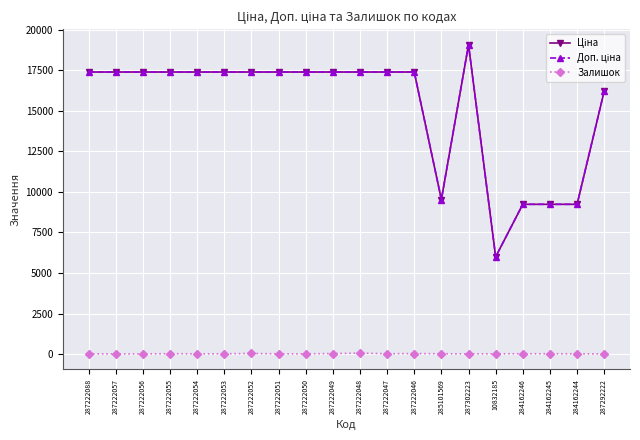

What is the label of the 19th point from the left?

284162244